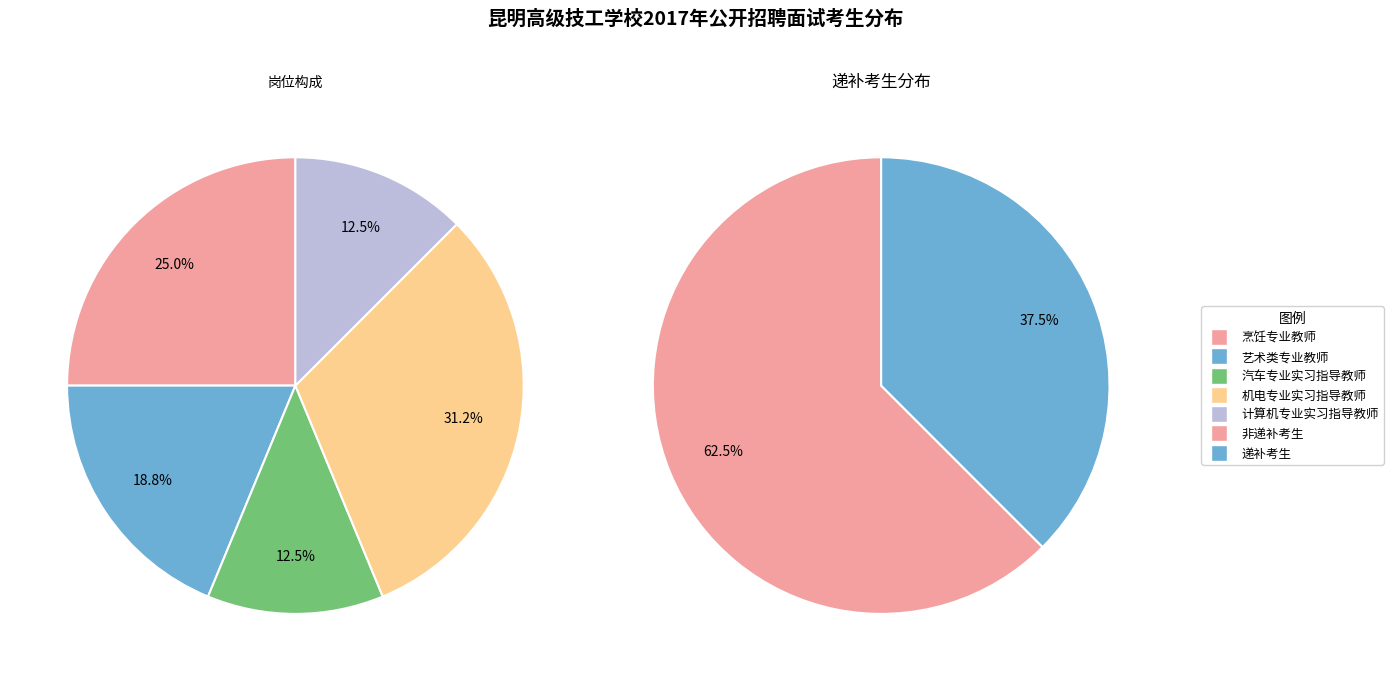

Rank the categories by value from lowest to highest.

汽车专业实习指导教师, 计算机专业实习指导教师, 艺术类专业教师, 烹饪专业教师, 机电专业实习指导教师